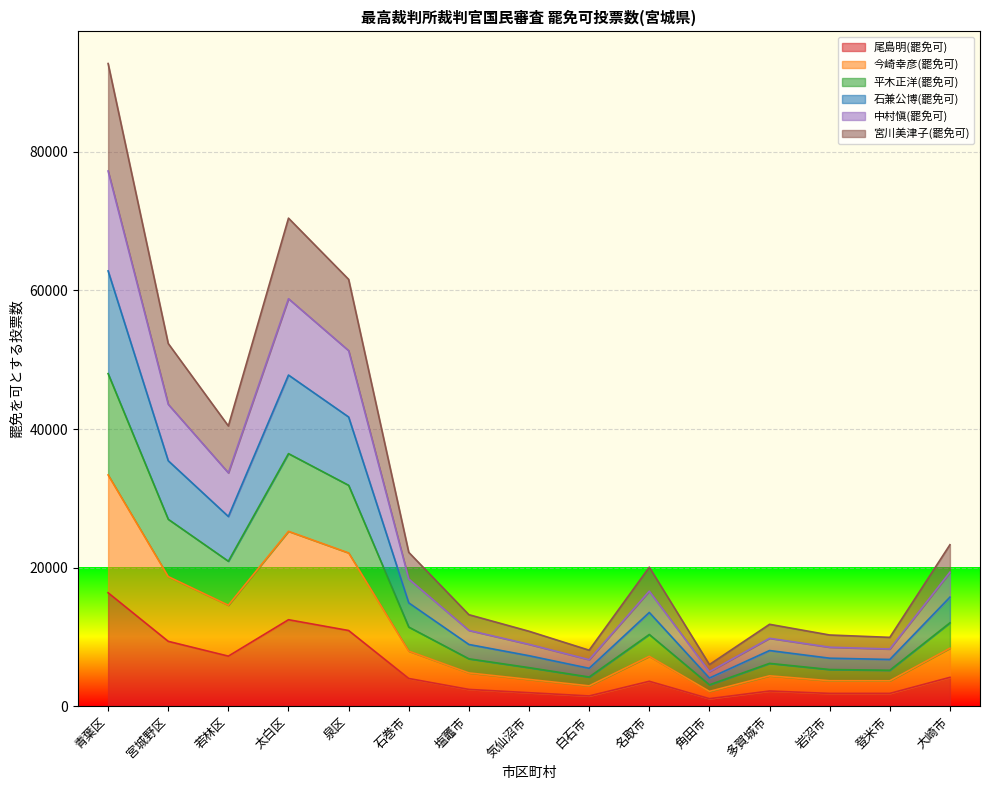

At which category is the sum across all series the highest?

青葉区